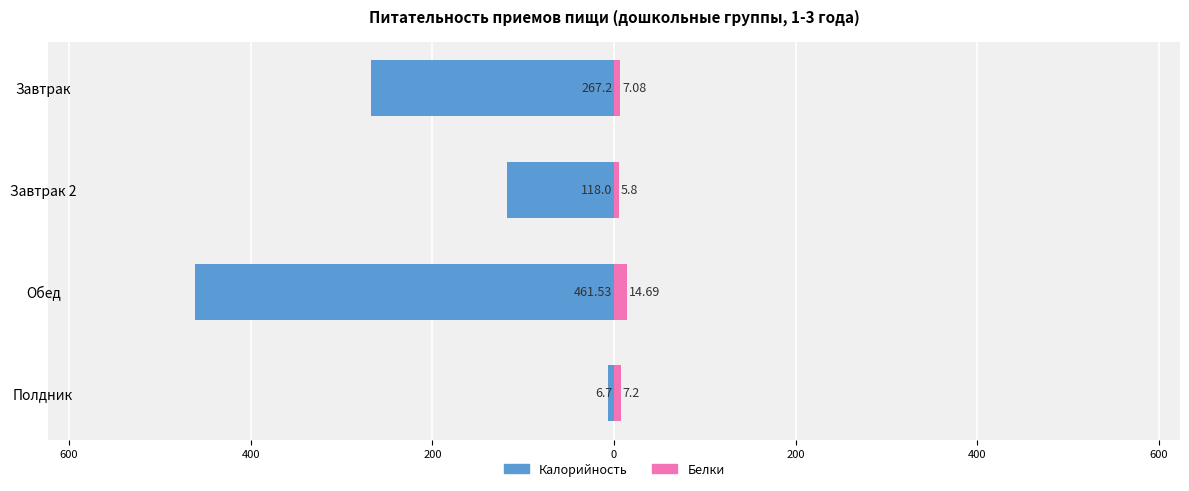

Does the chart contain any negative values?

Yes